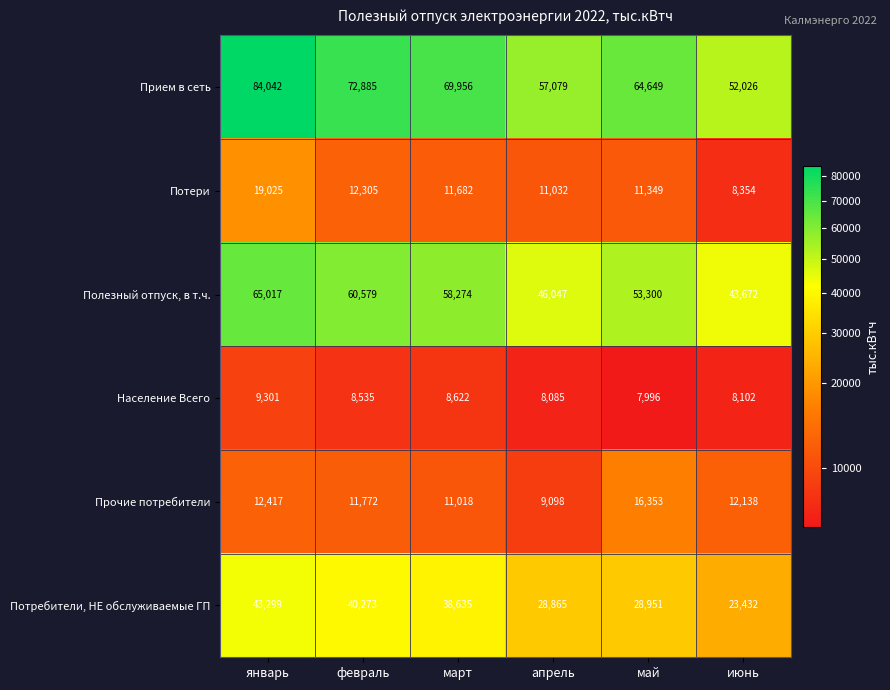

Which series has the largest range (max minus min)?

Прием в сеть